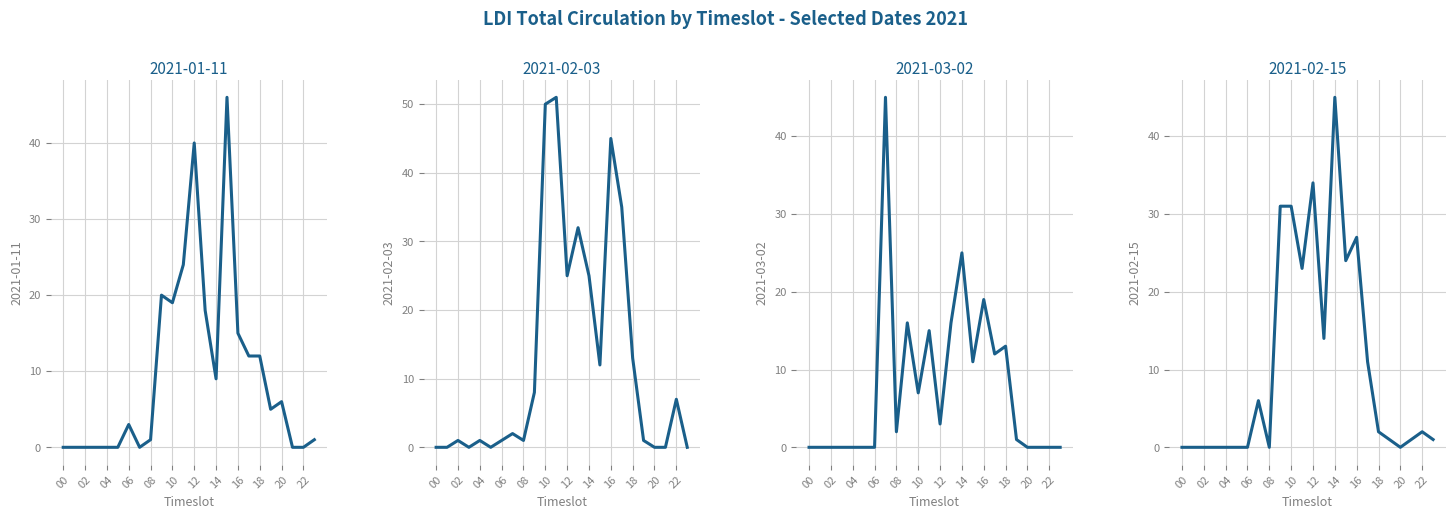

At which category is the sum across all series the highest?

11:00-12:00